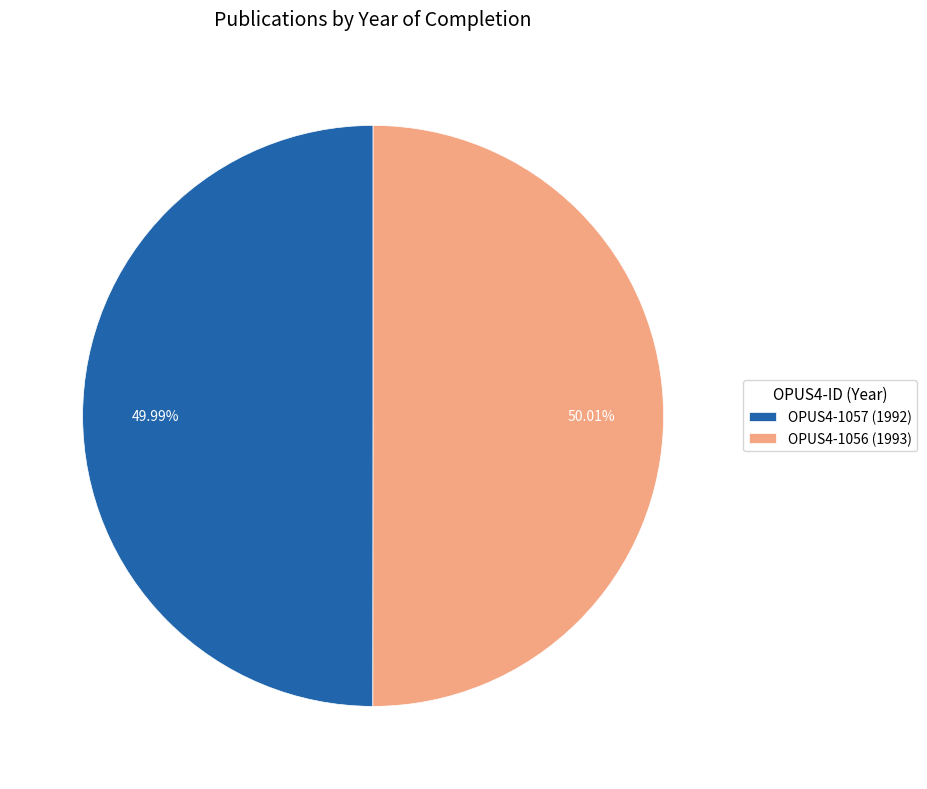

Is there a majority slice in this chart?

Yes